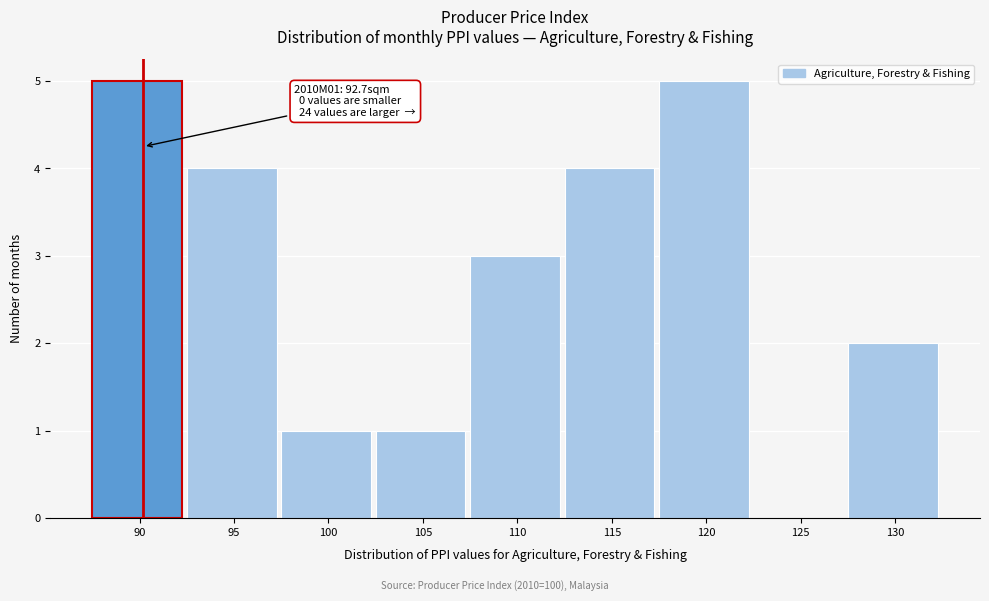

Reading right to left, transcribe all the data shown in this chart.

130=2	125=0	120=5	115=4	110=3	105=1	100=1	95=4	90=5